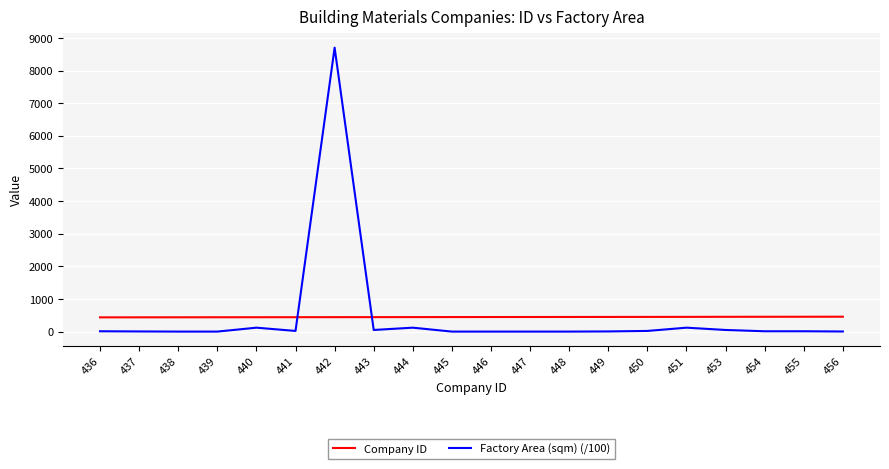

Rank the series at 438 from lowest to highest value.

Factory Area (sqm) (/100), Company ID